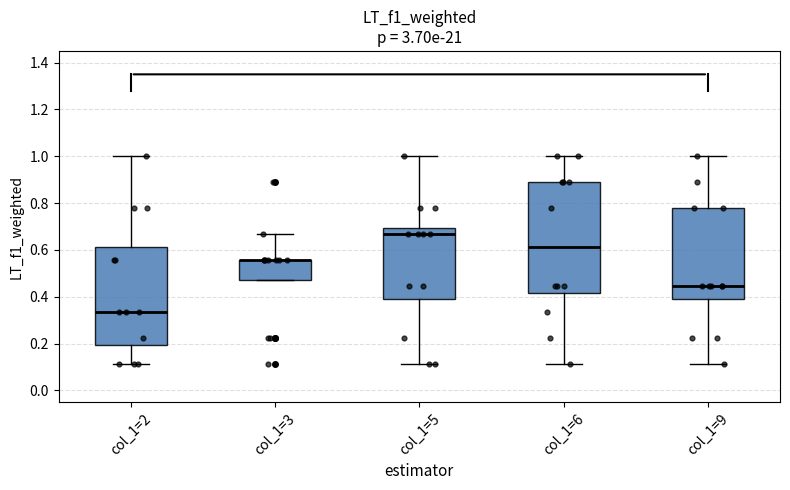

Comparing the boxes themselves (not the whiskers), which one is the tallest?

col_1=6